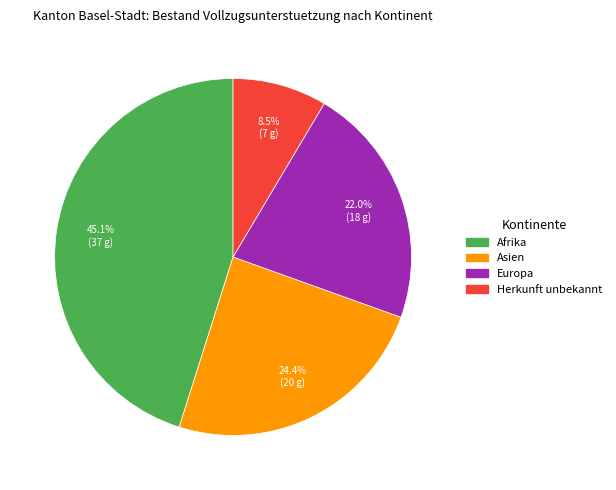

Is there any slice that represents more than half of the pie?

No